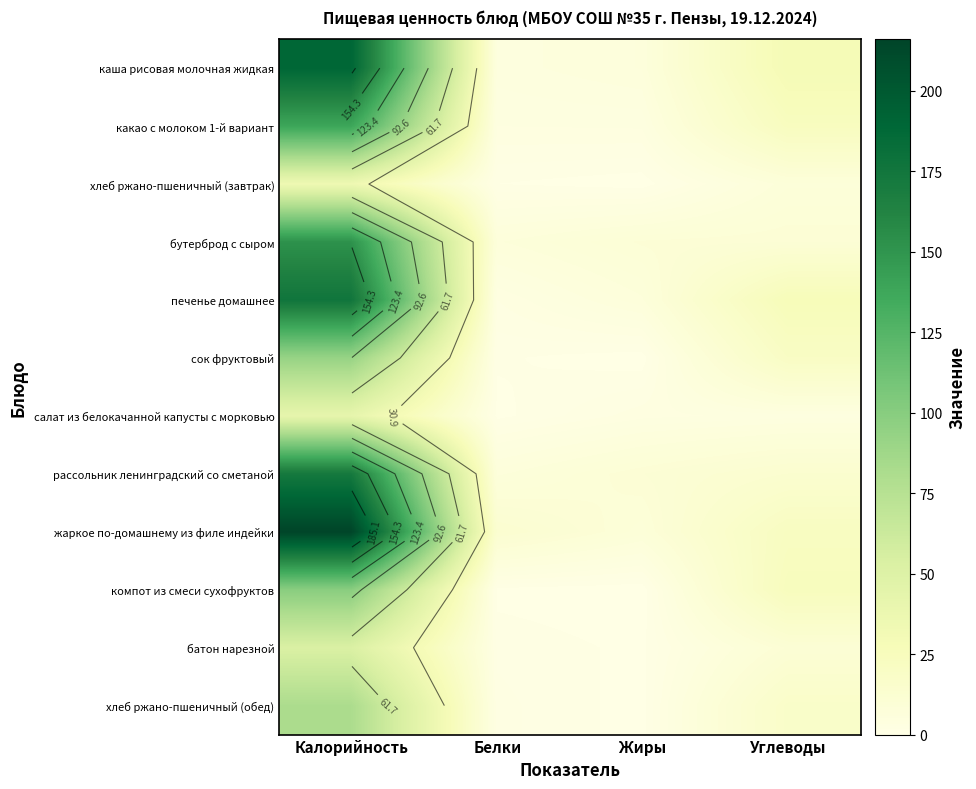

At Углеводы, list the series in order from smallest to largest.

салат из белокачанной капусты с морковью, хлеб ржано-пшеничный (завтрак), бутерброд с сыром, батон нарезной, рассольник ленинградский со сметаной, хлеб ржано-пшеничный (обед), сок фруктовый, жаркое по-домашнему из филе индейки, какао с молоком 1-й вариант, компот из смеси сухофруктов, печенье домашнее, каша рисовая молочная жидкая